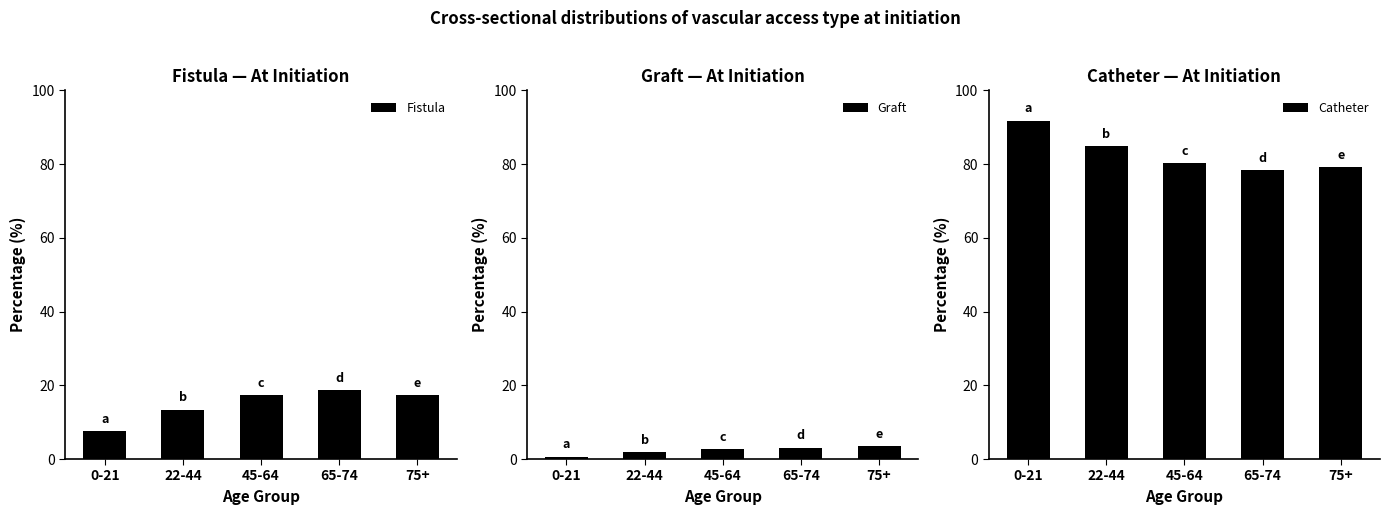

True or false: Fistula has a value of 32.7 at 65-74.

False